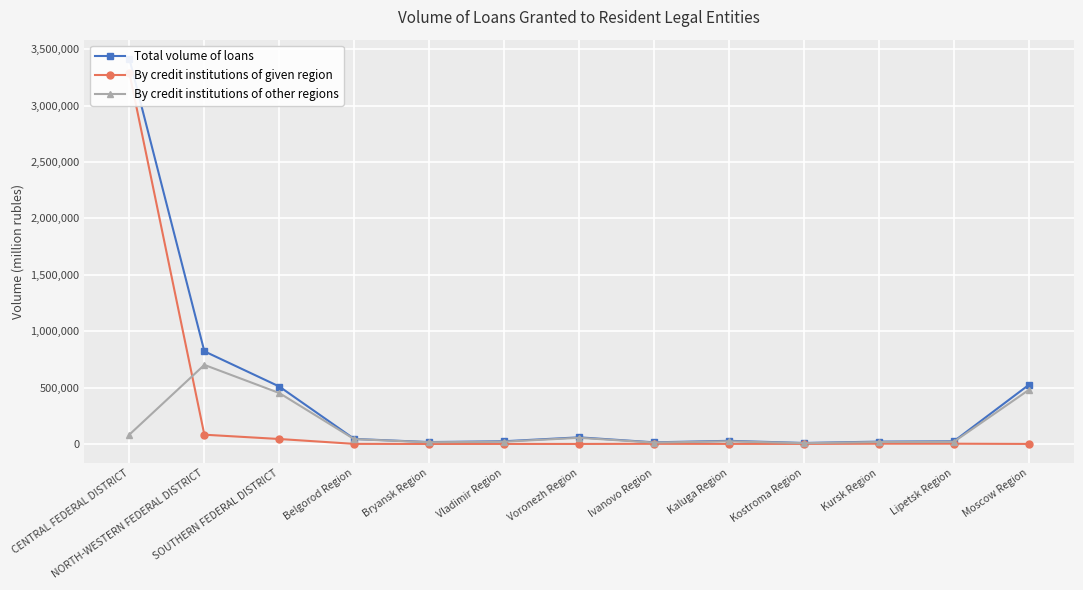

What is the value of the By credit institutions of other regions point at the 12th from the left?

19138